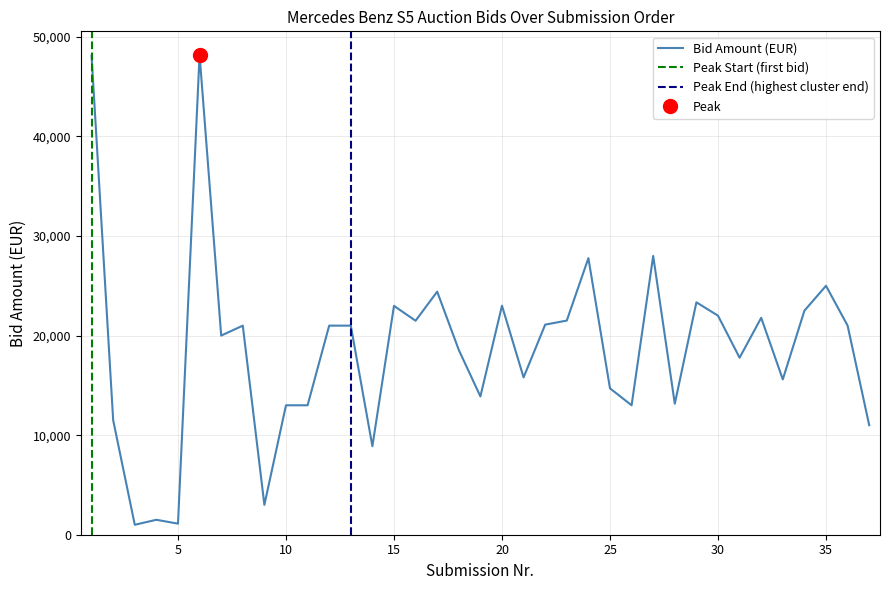

How many points are lower than both their immediate neighbors (excluding endpoints)?

12